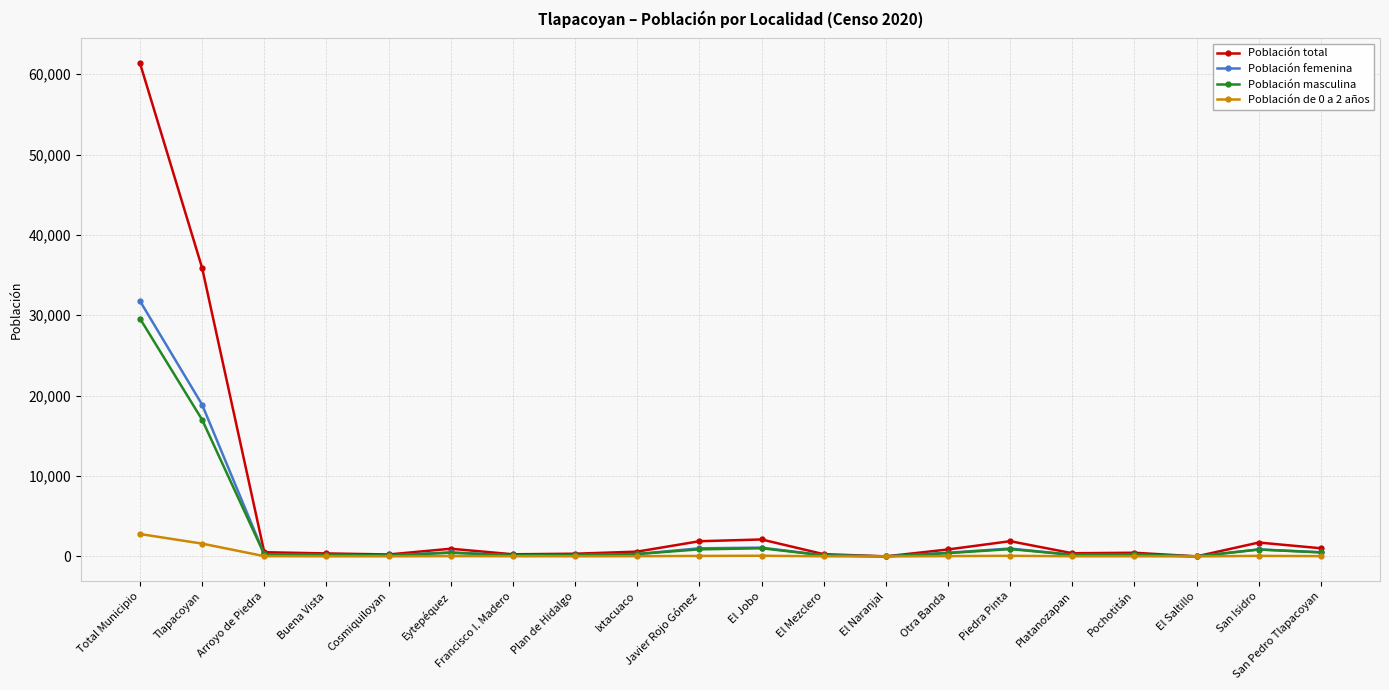

True or false: Población femenina has more than 1 points higher than both neighbors.

True